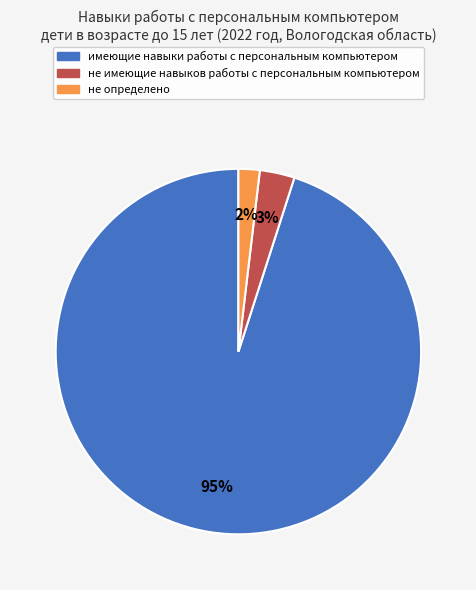

What percentage is the не имеющие навыков работы с персональным компьютером slice, to the nearest percent?

3%